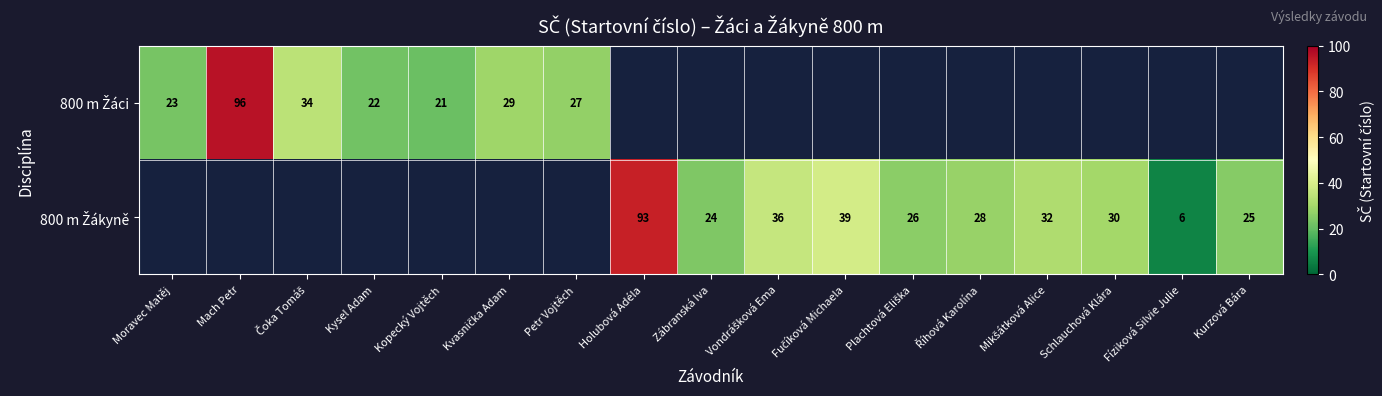

At how many categories does at least one series exceed 18?

16